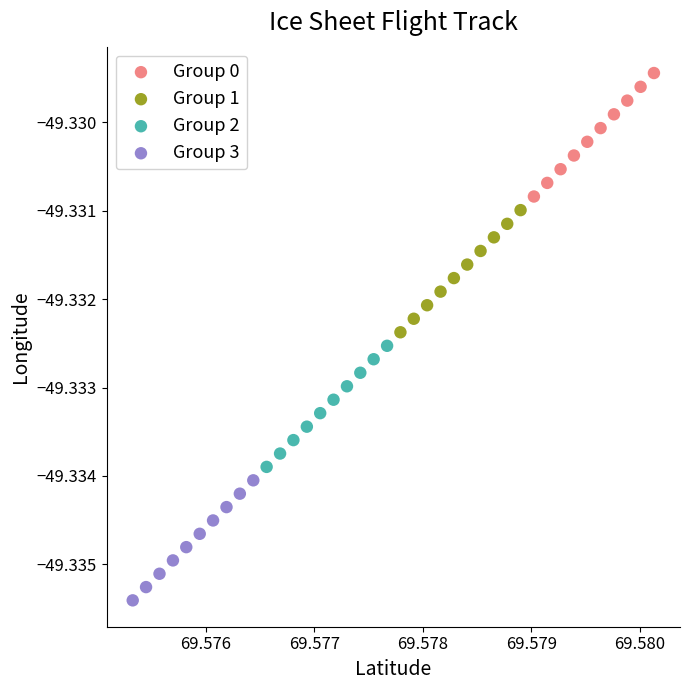

Which series reaches the minimum Y coordinate?

Group 3